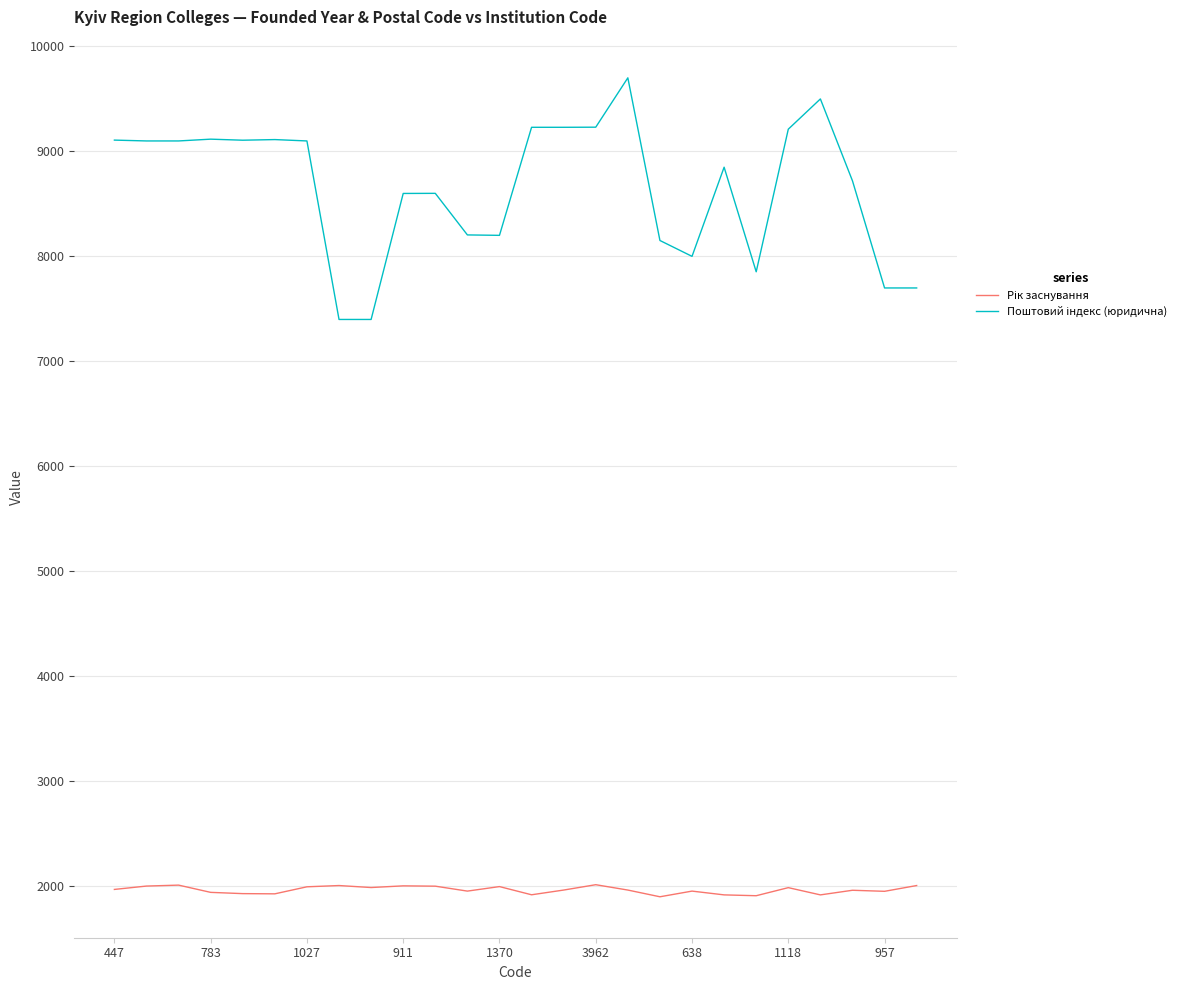

What is the smallest value displayed?

1902